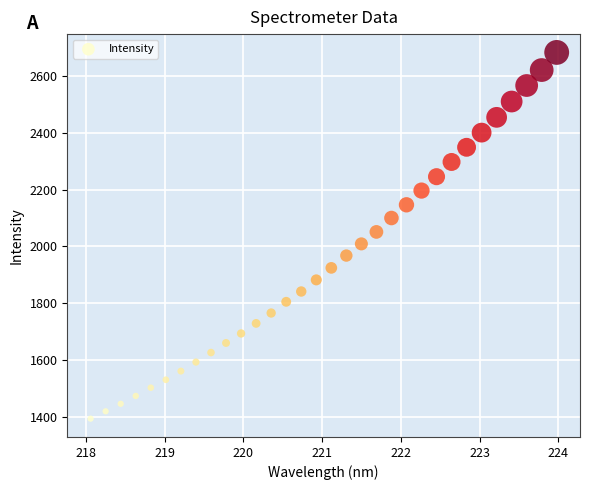

What is the range of Y values (max minus min)?

1291.9